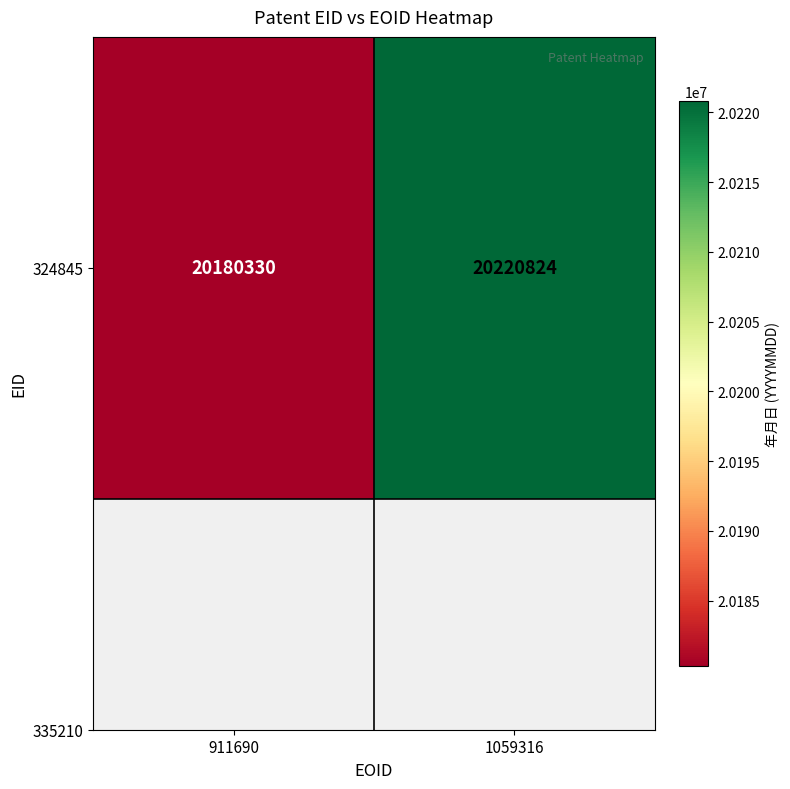

Rank the categories by value from lowest to highest.

911690, 1059316